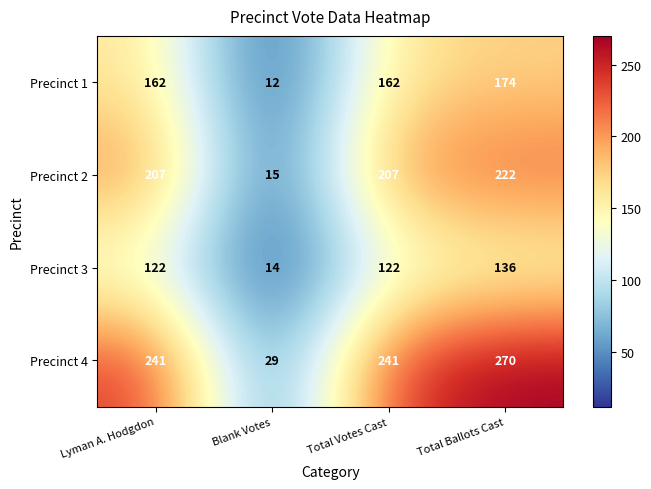

At Total Votes Cast, list the series in order from smallest to largest.

Precinct 3, Precinct 1, Precinct 2, Precinct 4